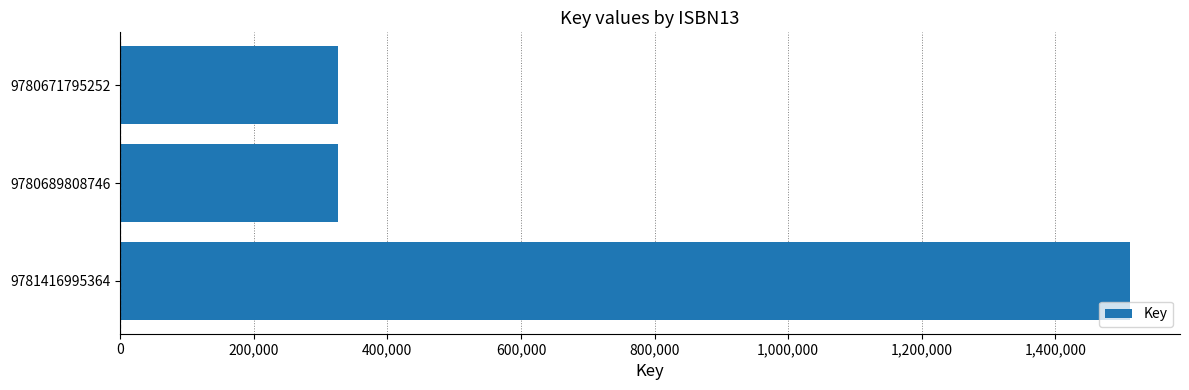

What is the approximate value at 9781416995364?

1510849